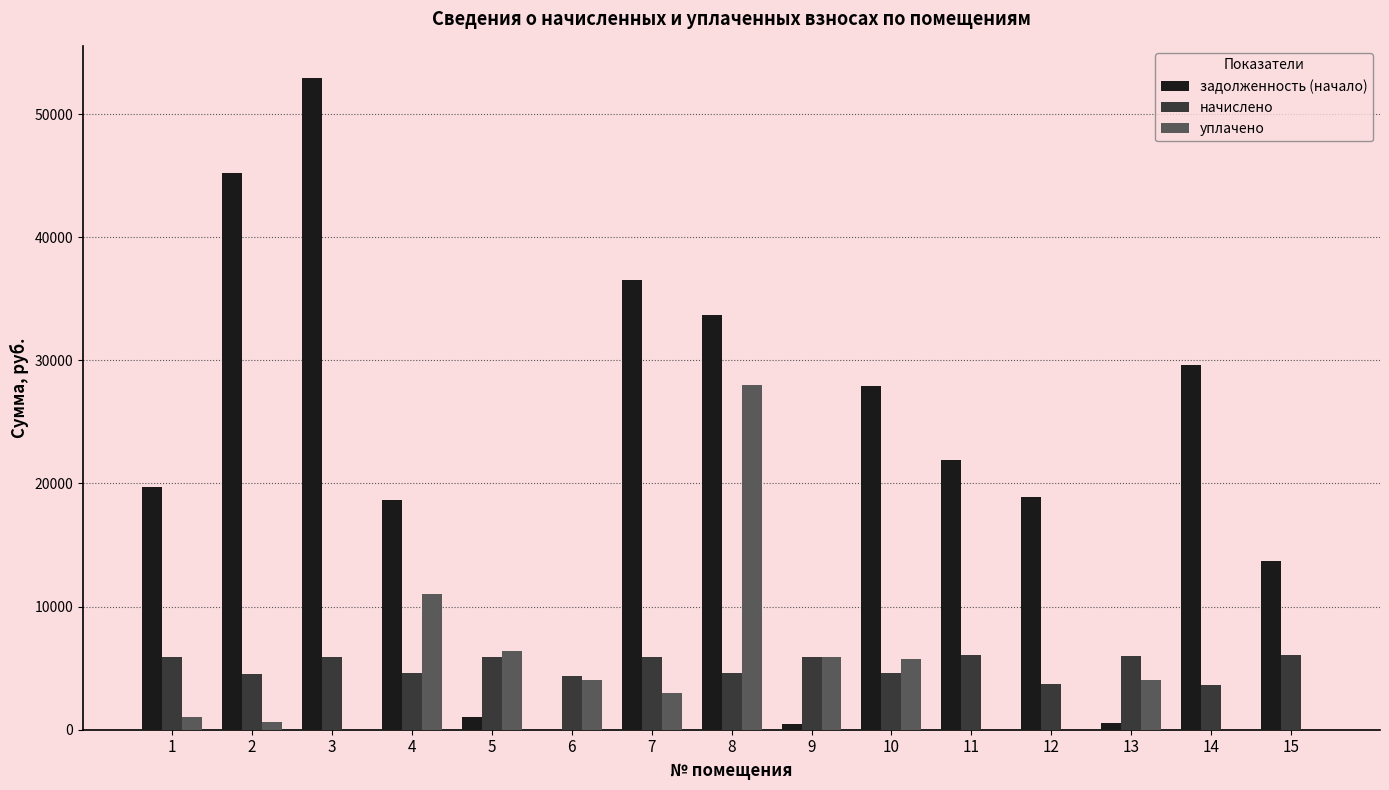

Is the value of уплачено at 10 greater than the value of задолженность (начало) at 7?

No